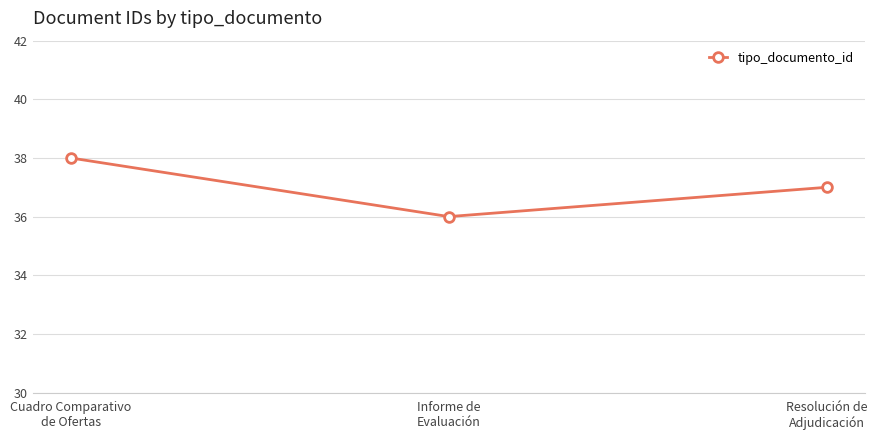

What position from the right is Cuadro Comparativo
de Ofertas?

3